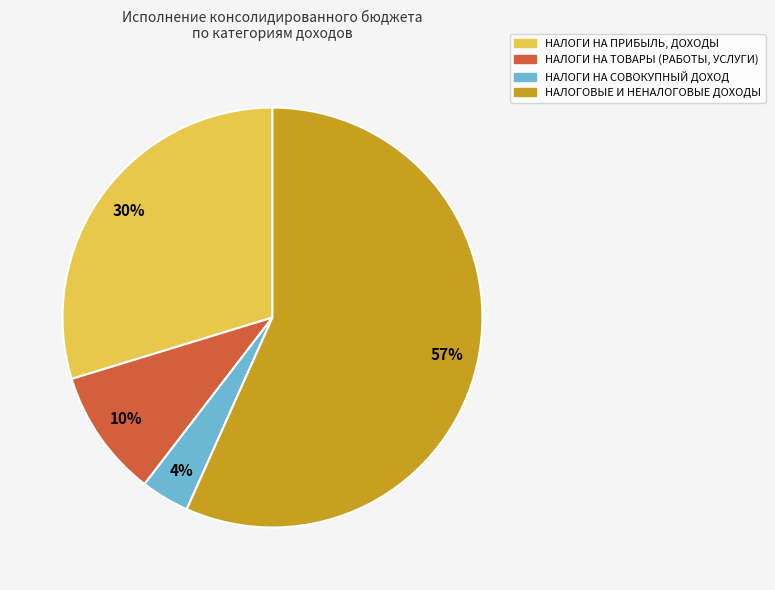

Rank the categories by value from lowest to highest.

НАЛОГИ НА СОВОКУПНЫЙ ДОХОД, НАЛОГИ НА ТОВАРЫ (РАБОТЫ, УСЛУГИ), НАЛОГИ НА ПРИБЫЛЬ, ДОХОДЫ, НАЛОГОВЫЕ И НЕНАЛОГОВЫЕ ДОХОДЫ